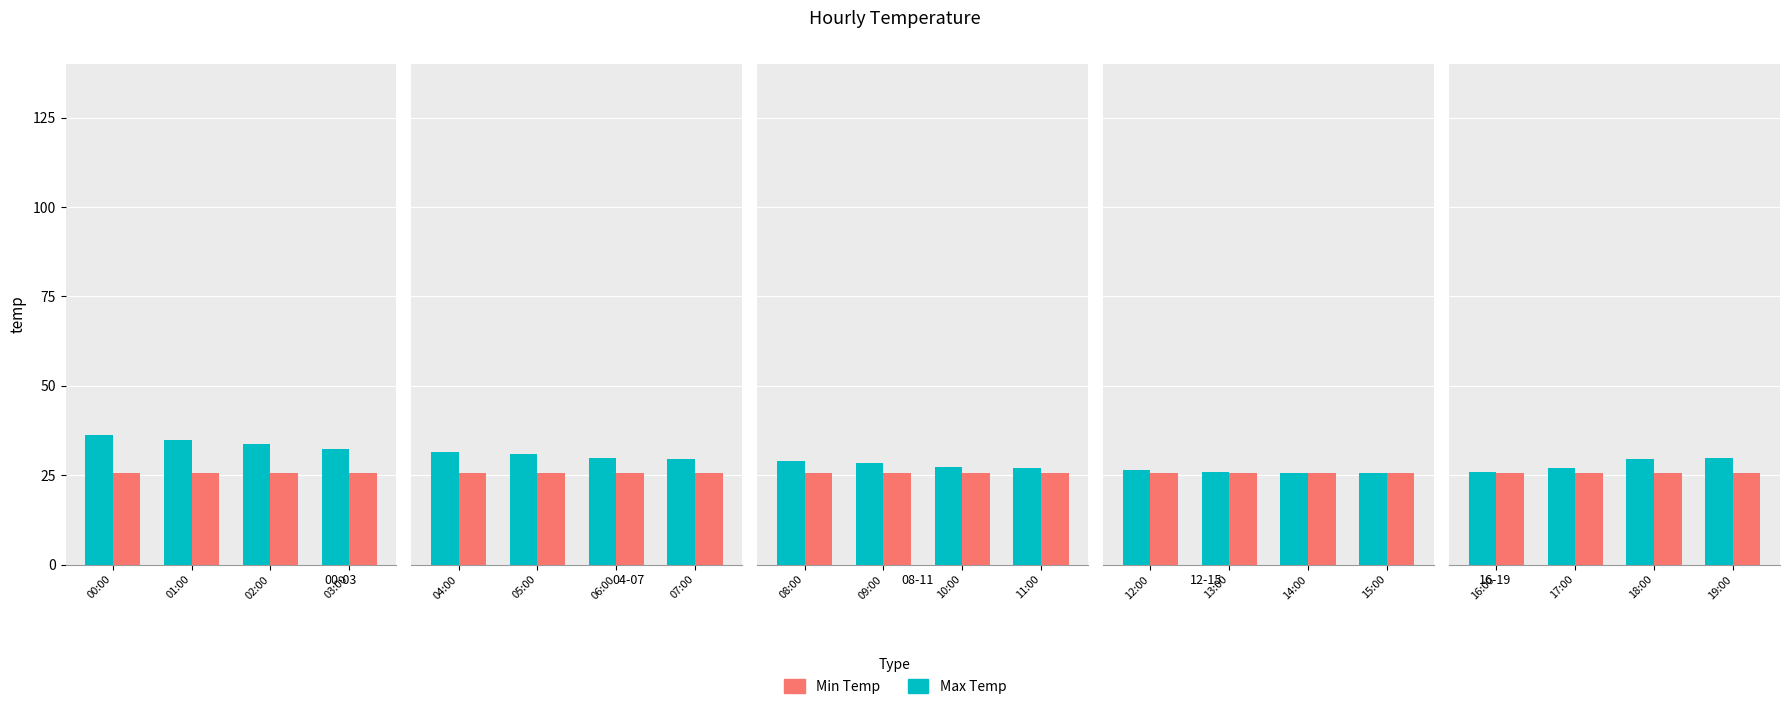

What is the label of the 2nd bar from the left?

17:00